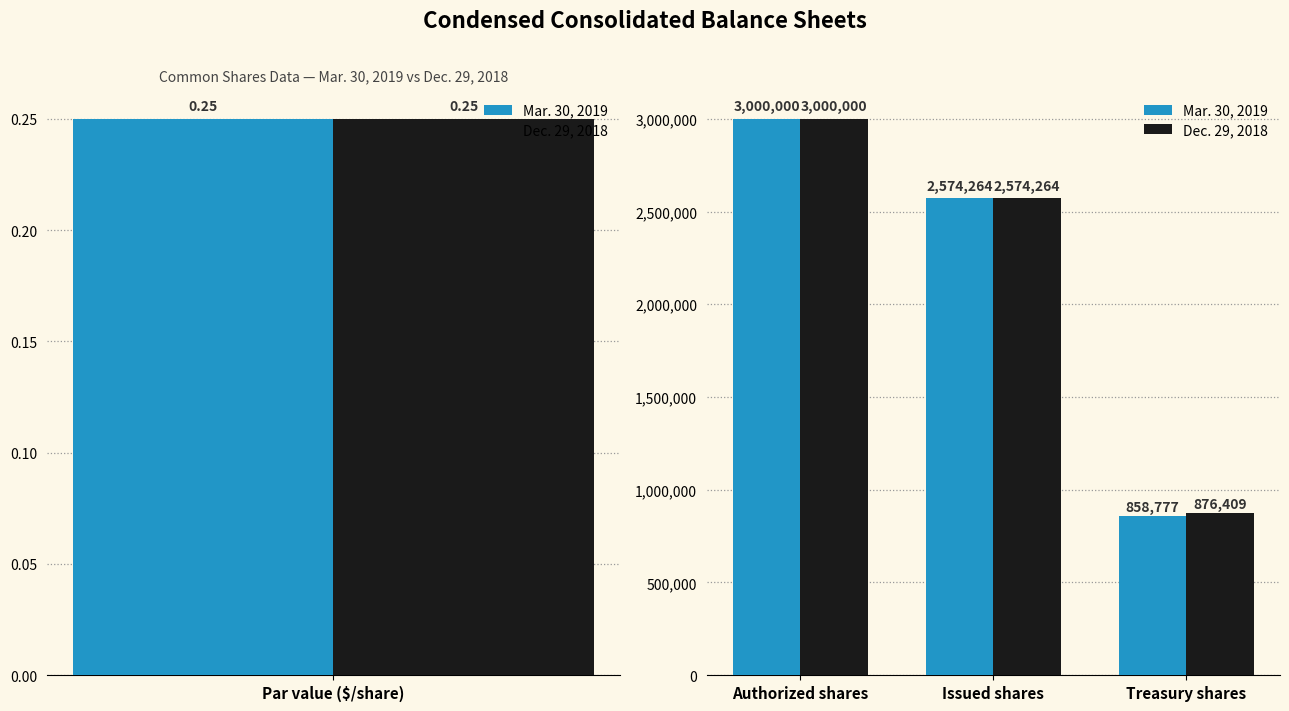

What is the difference between the maximum and second lowest values in the Dec. 29, 2018 series?

425736